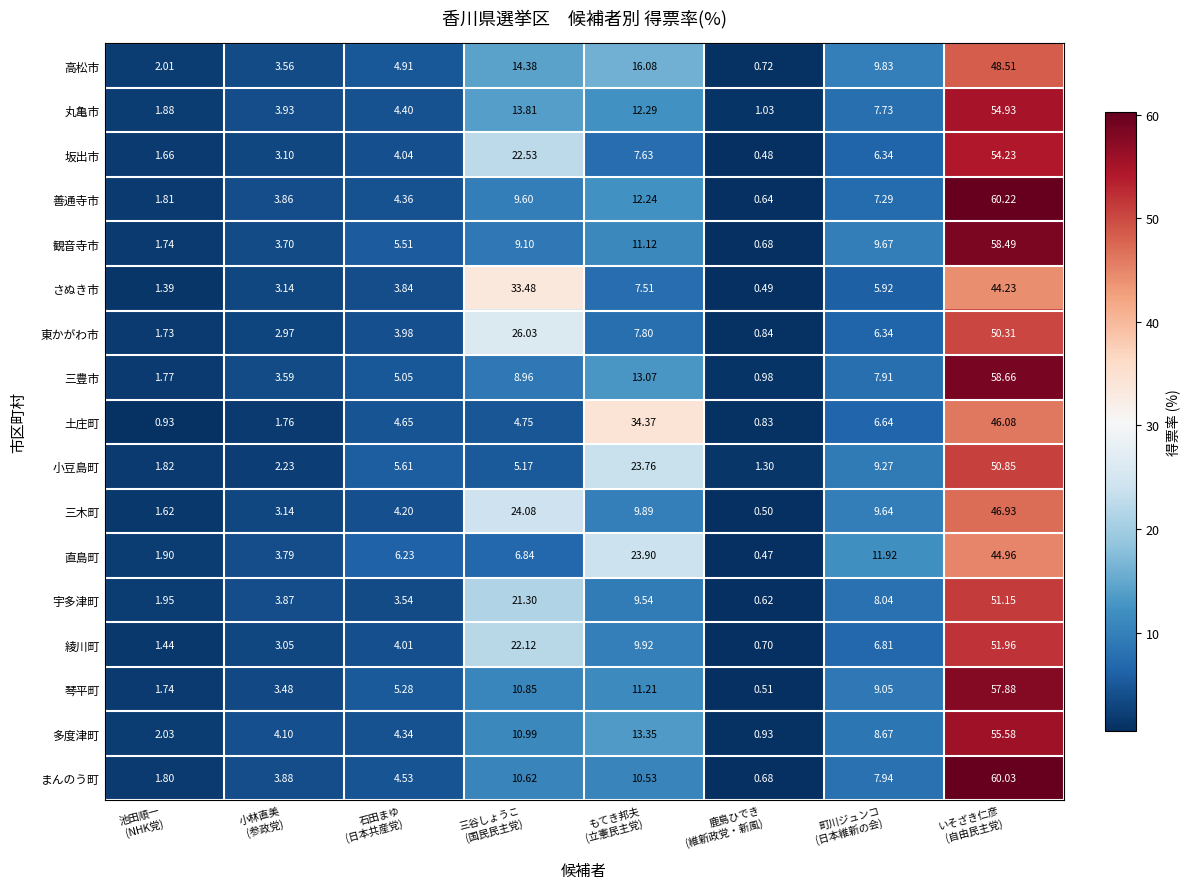

Which series has the largest total across all categories?

善通寺市